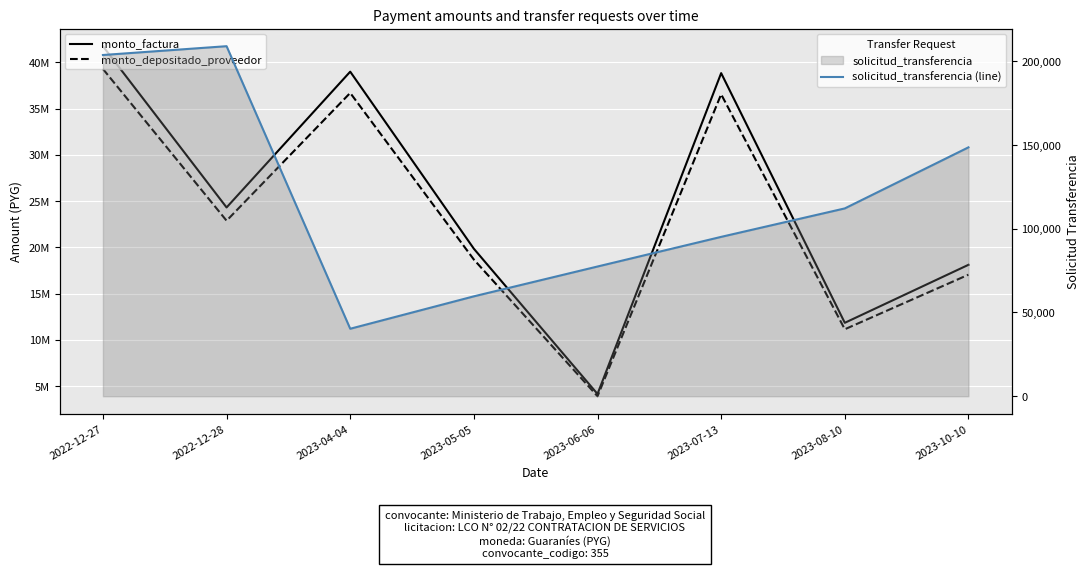

At which category is the sum across all series the highest?

2022-12-27